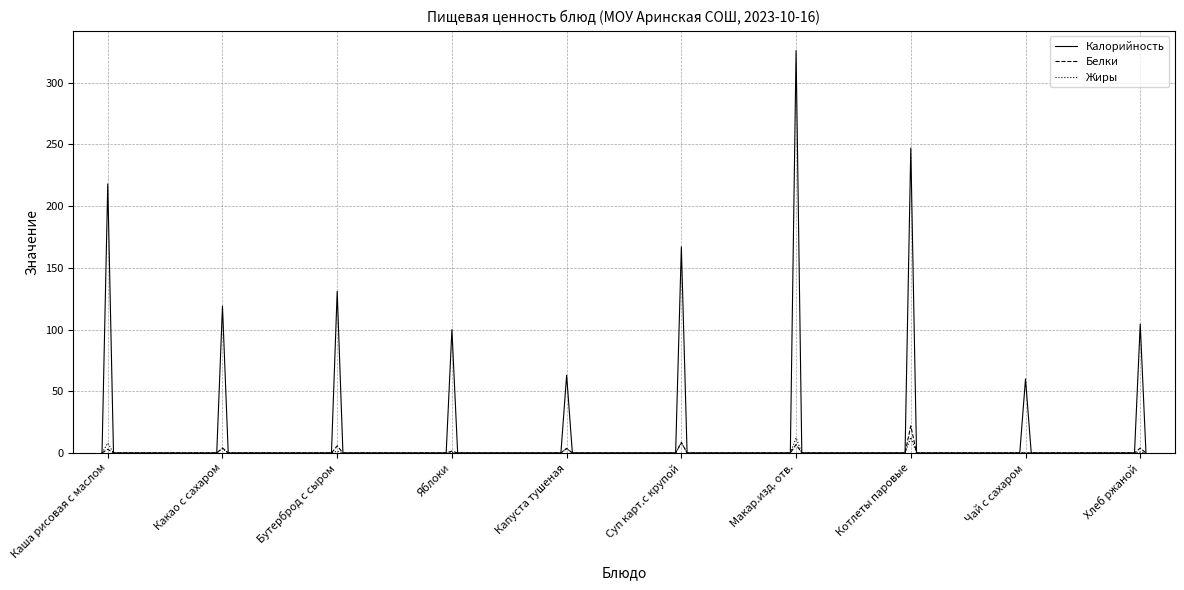

Which series has the largest total across all categories?

Калорийность